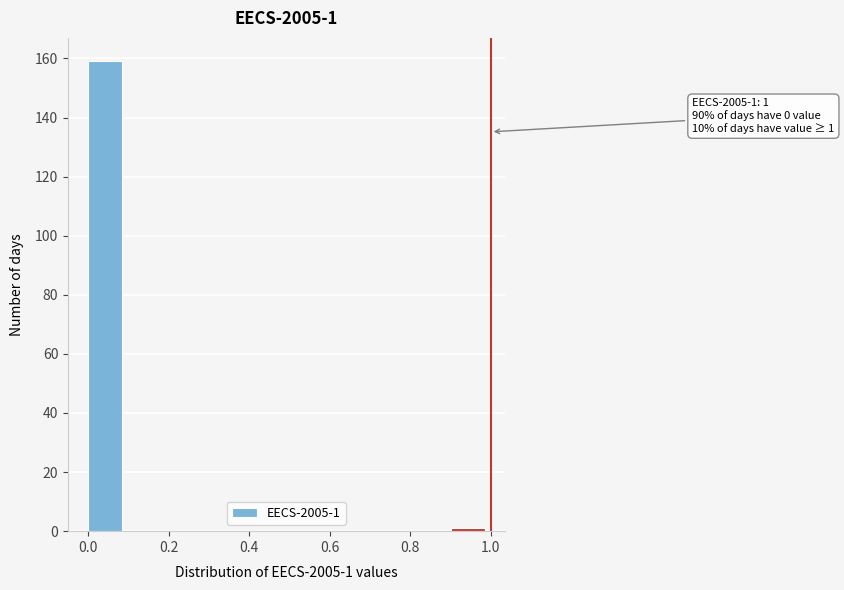

Over which range of the x-axis is the bar tallest?

0.0 to 0.1